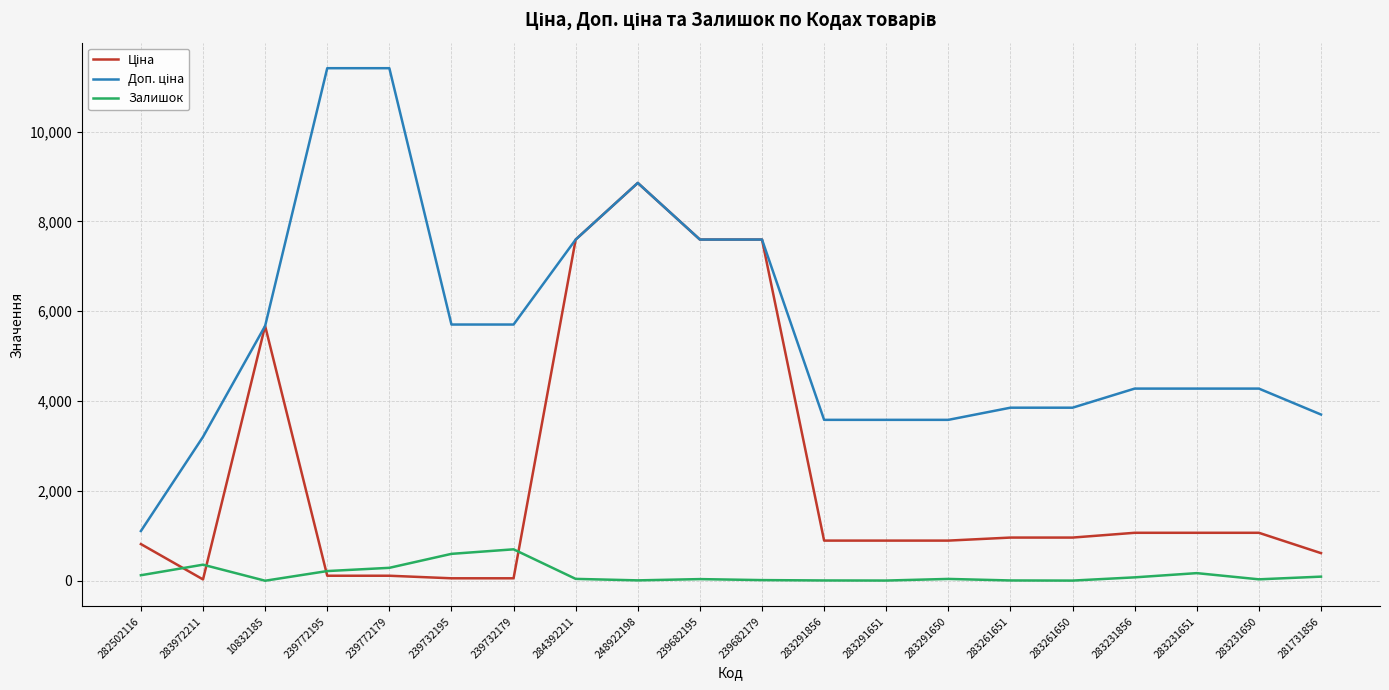

At which category is the sum across all series the highest?

248922198